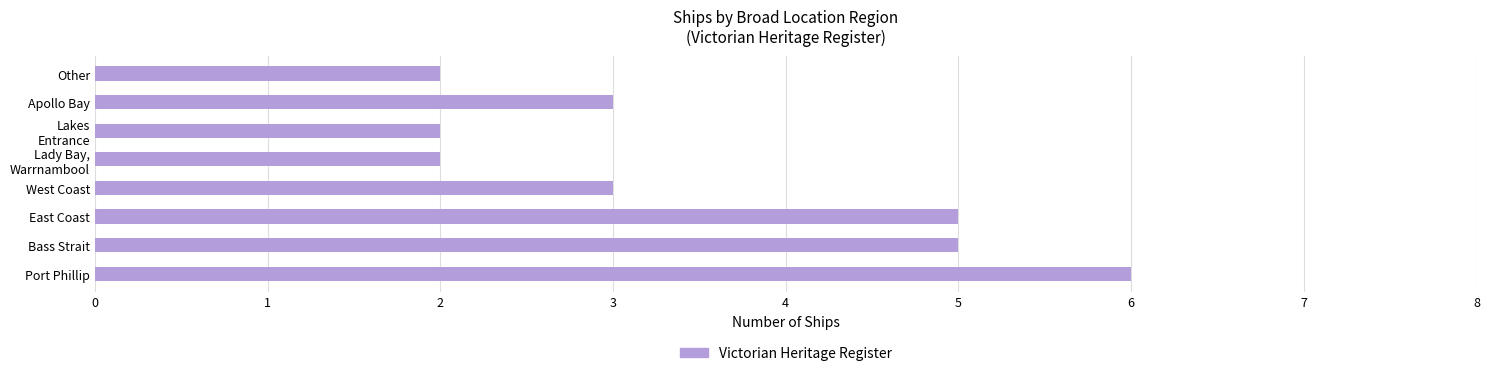

What is the difference between the maximum and minimum values?

4